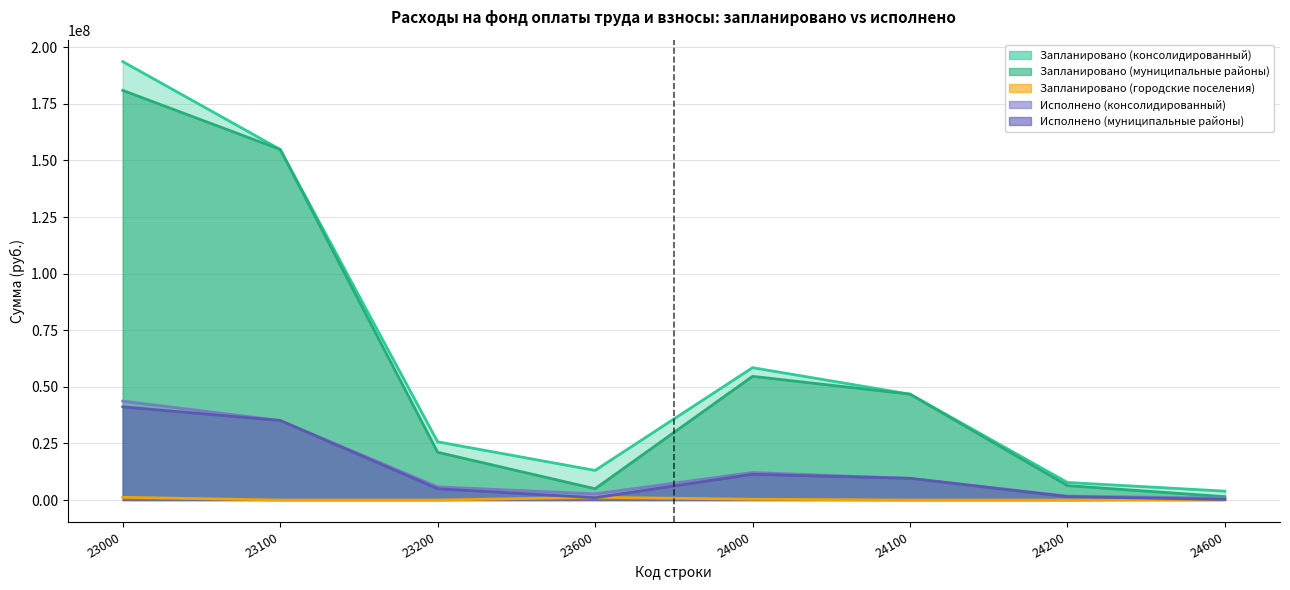

Which series has the widest spread of values?

Запланировано (консолидированный)